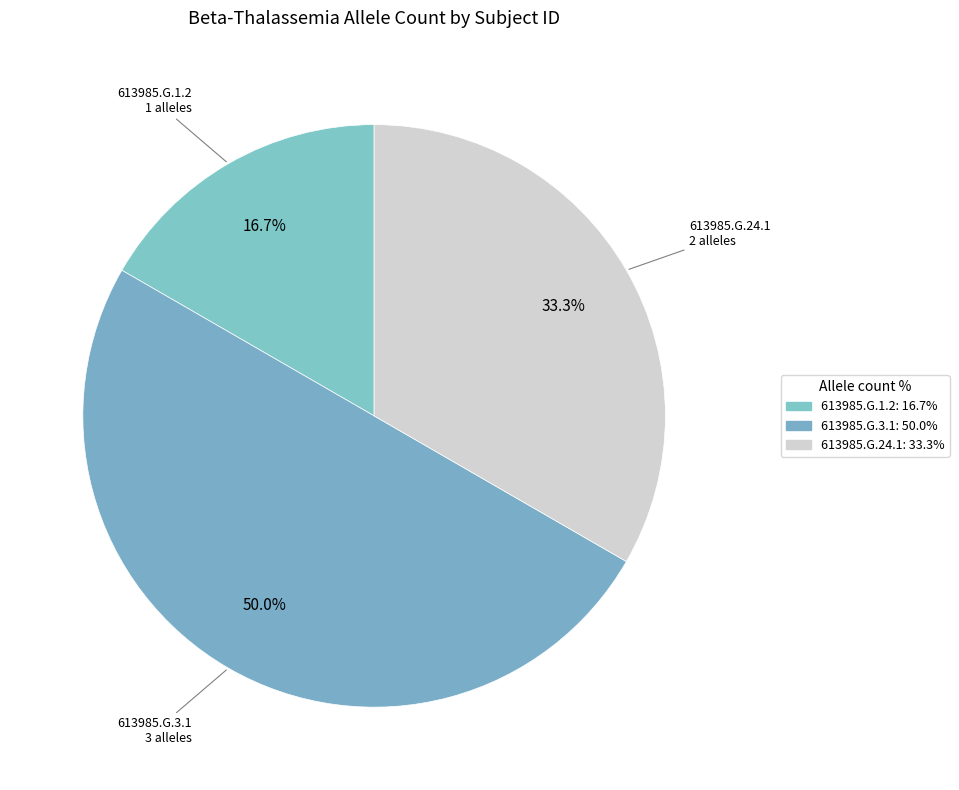

True or false: 613985.G.3.1 accounts for 39% of the total.

False